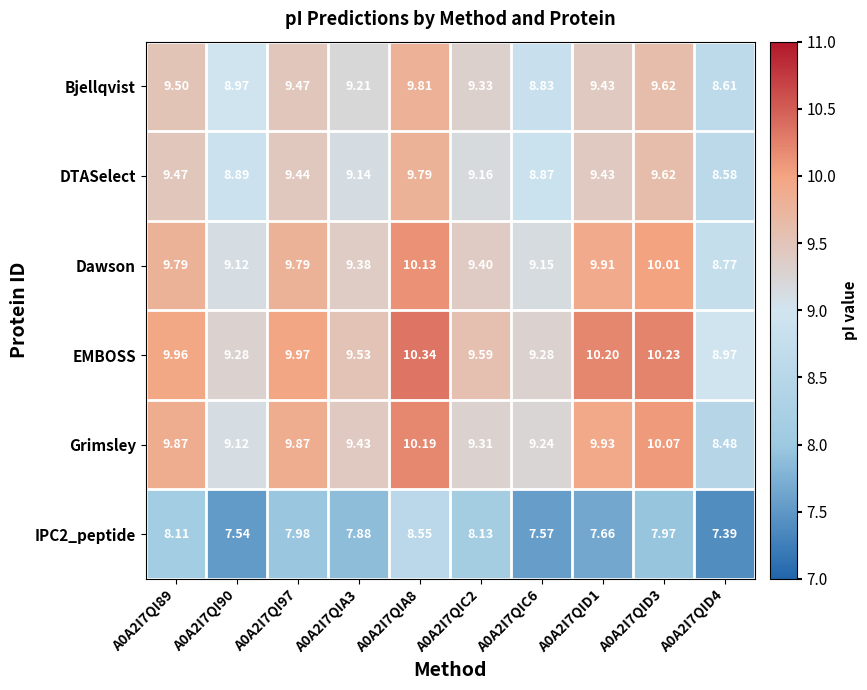

What is the maximum value shown in the chart?

10.3